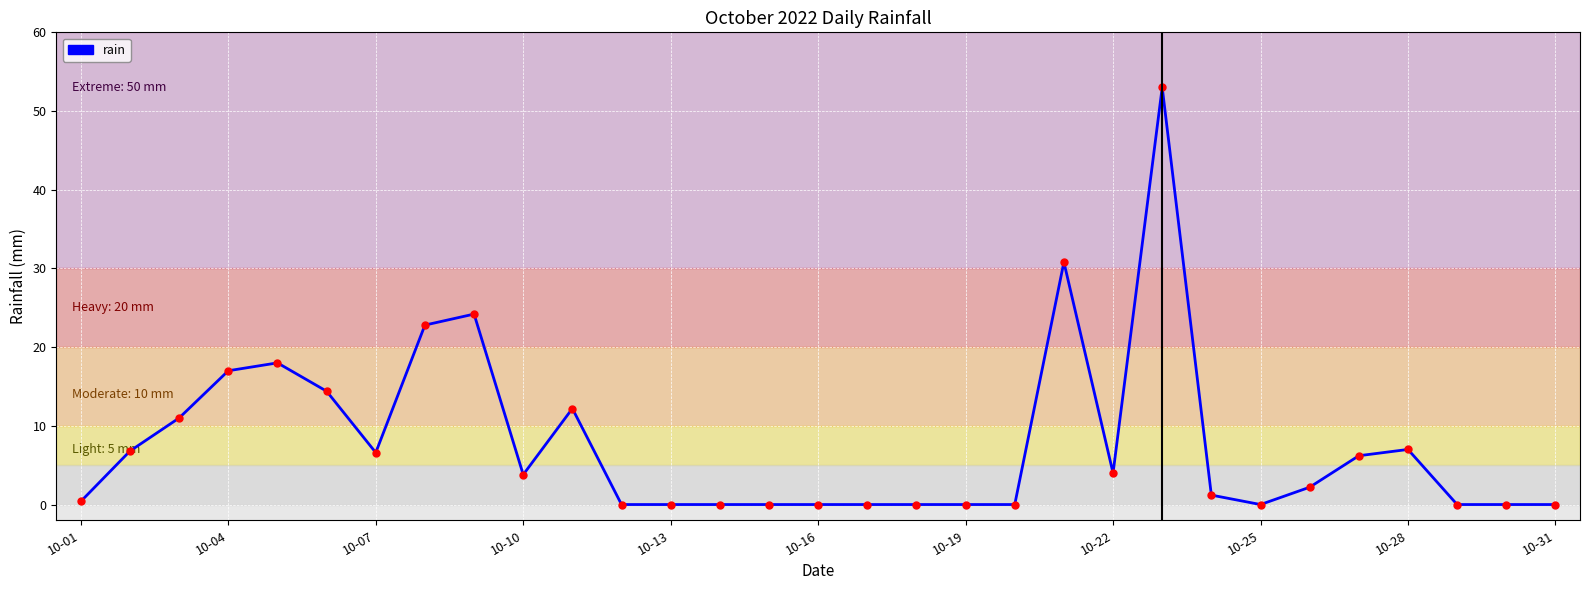

What is the difference between the maximum and minimum values?

53.0